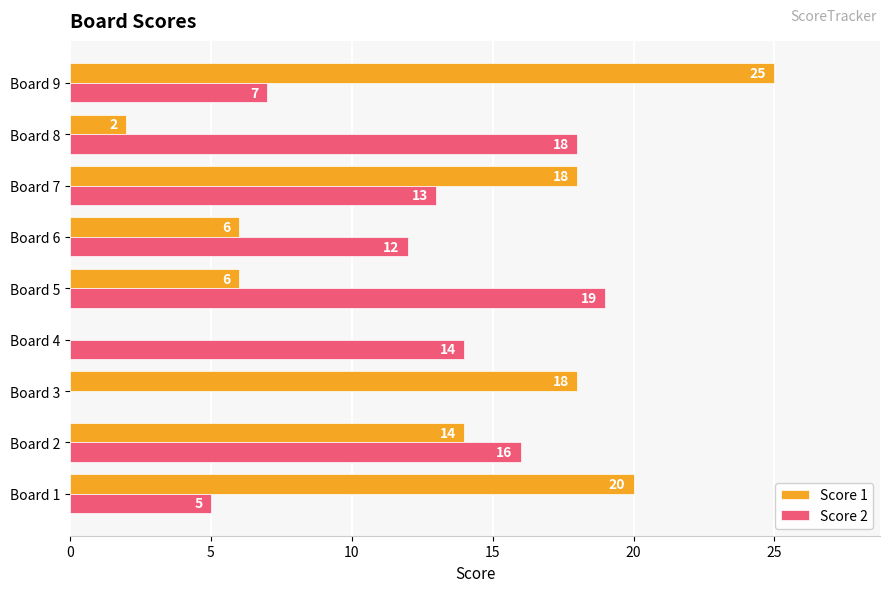

At which category does the chart reach its peak across all series?

Board 9